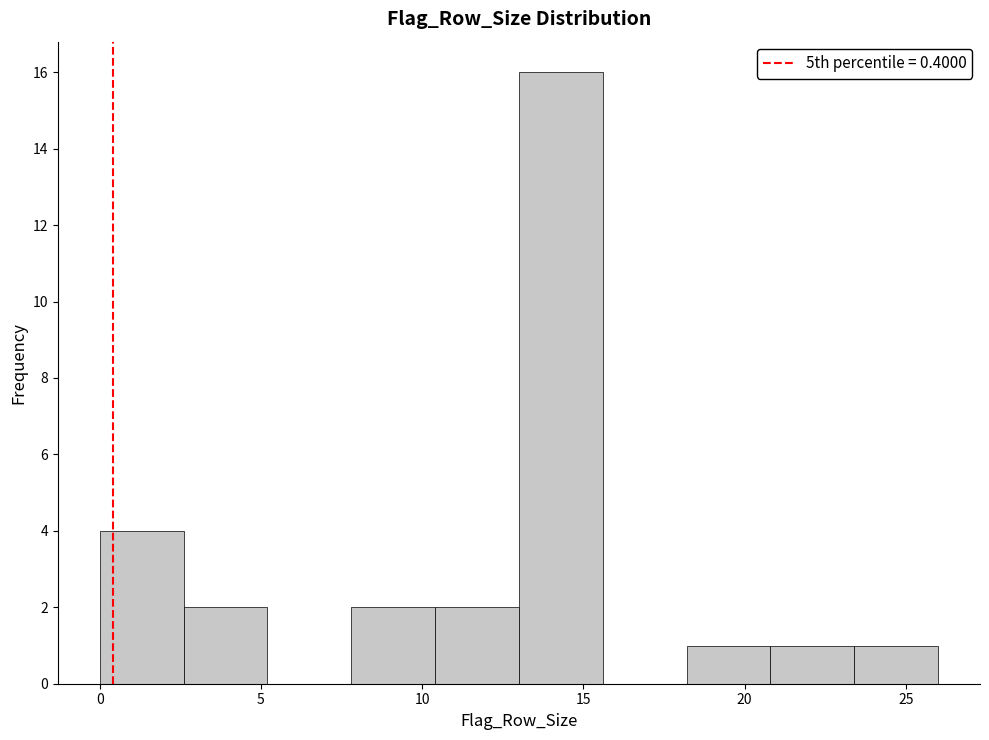

Over which range of the x-axis is the bar tallest?

13.0 to 15.6